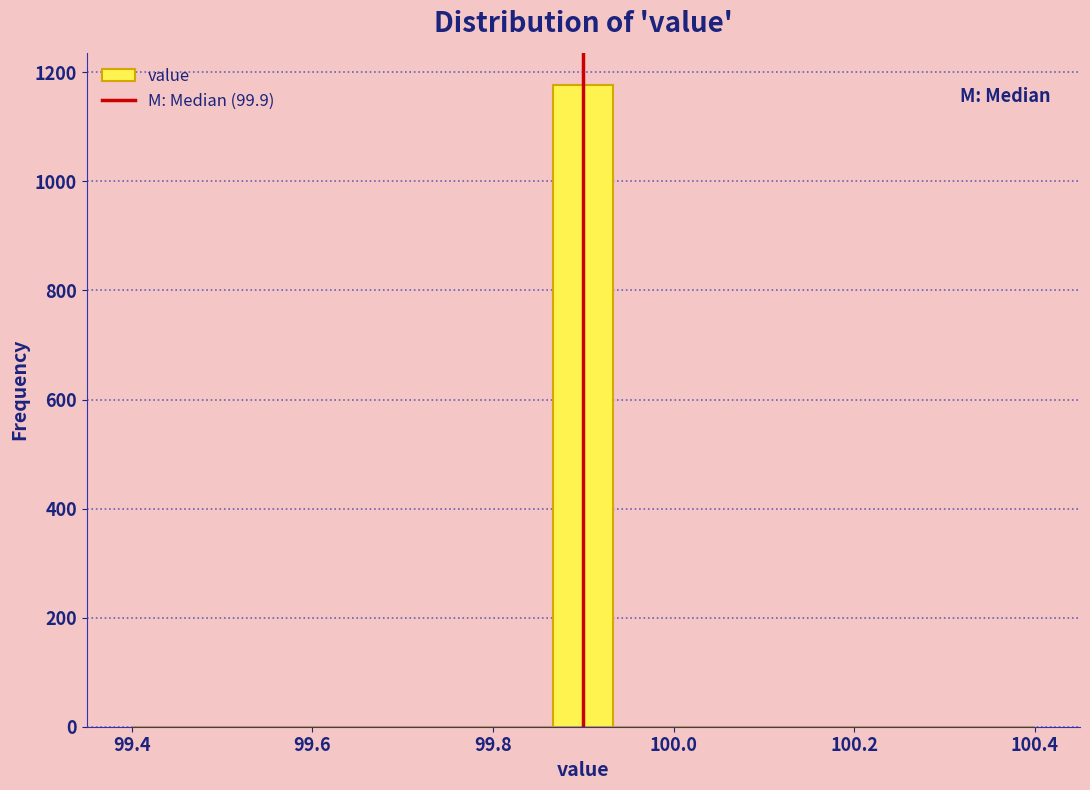

Read against the x-axis, roughly where is the centre of the tallest bar?

99.90